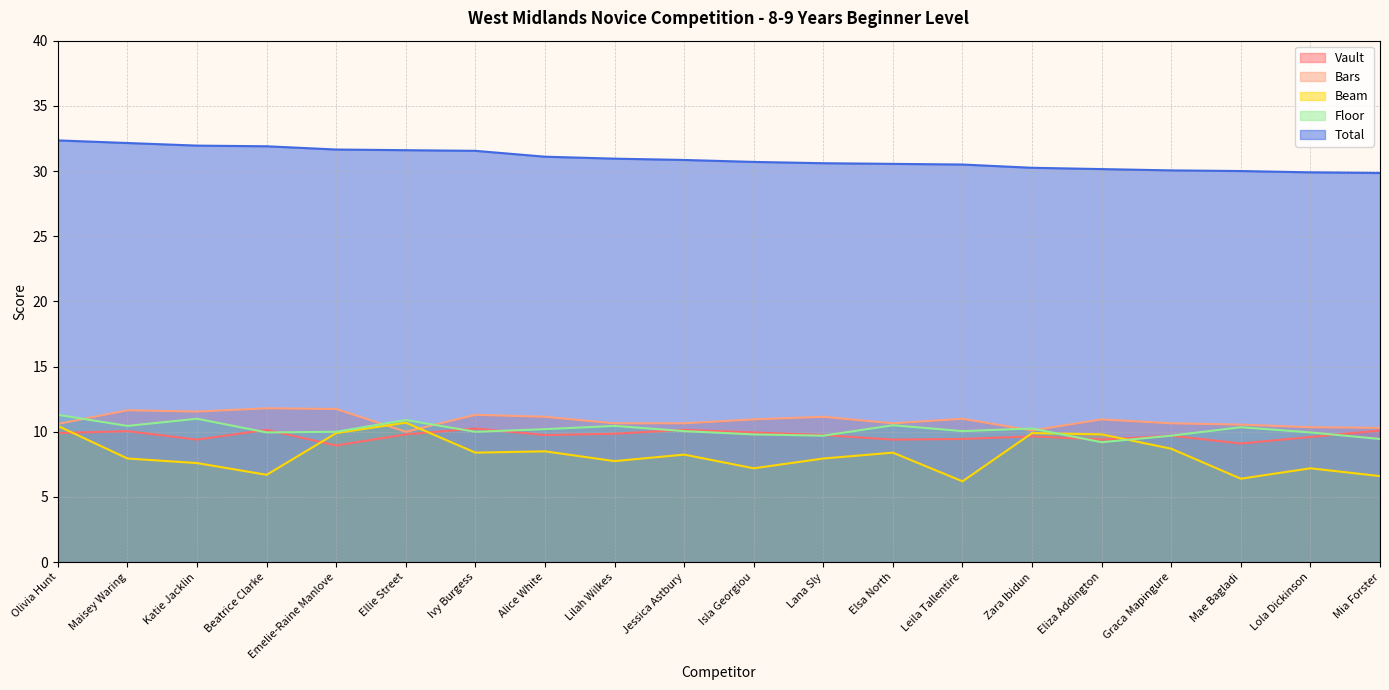

Is the value of Floor at Emelie-Raine Manlove greater than the value of Total at Olivia Hunt?

No